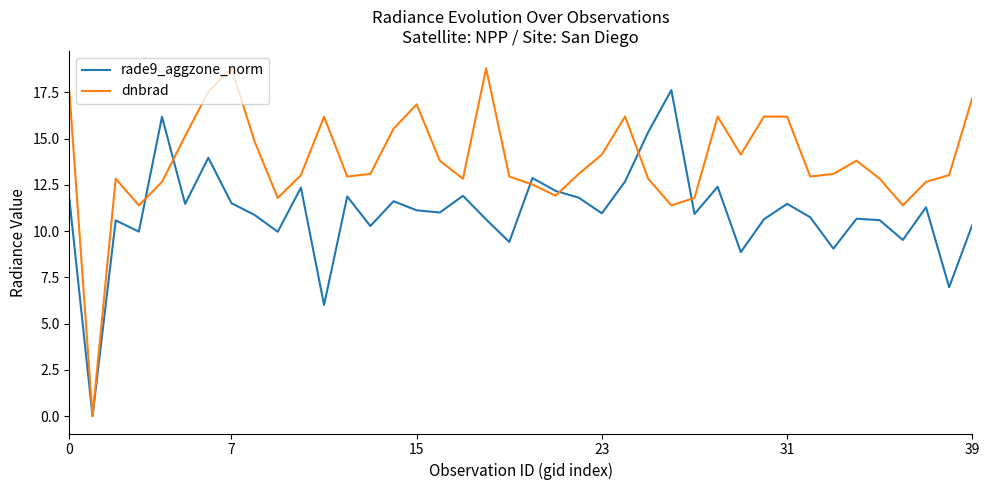

List the series in order of their overall mean, lowest first.

rade9_aggzone_norm, dnbrad